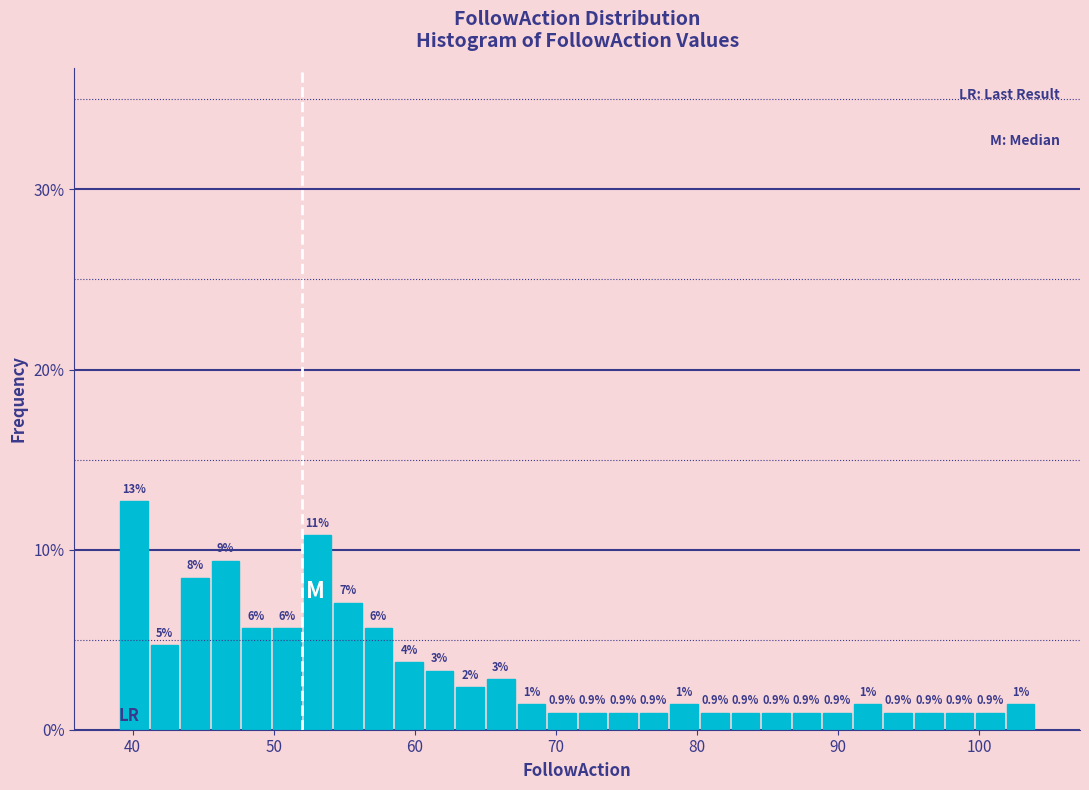

Read against the x-axis, roughly where is the centre of the tallest bar?

40